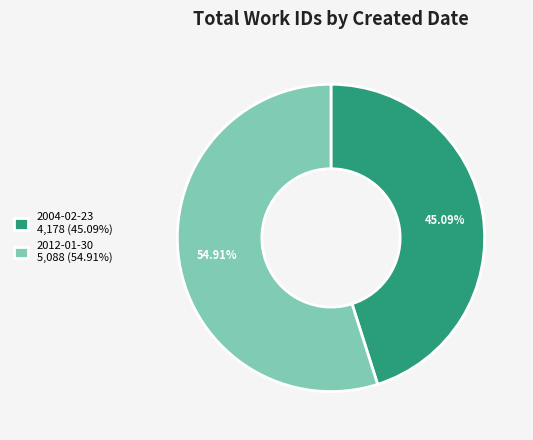

Approximately how many times larger is the value at 2012-01-30 compared to 2004-02-23?

1.2